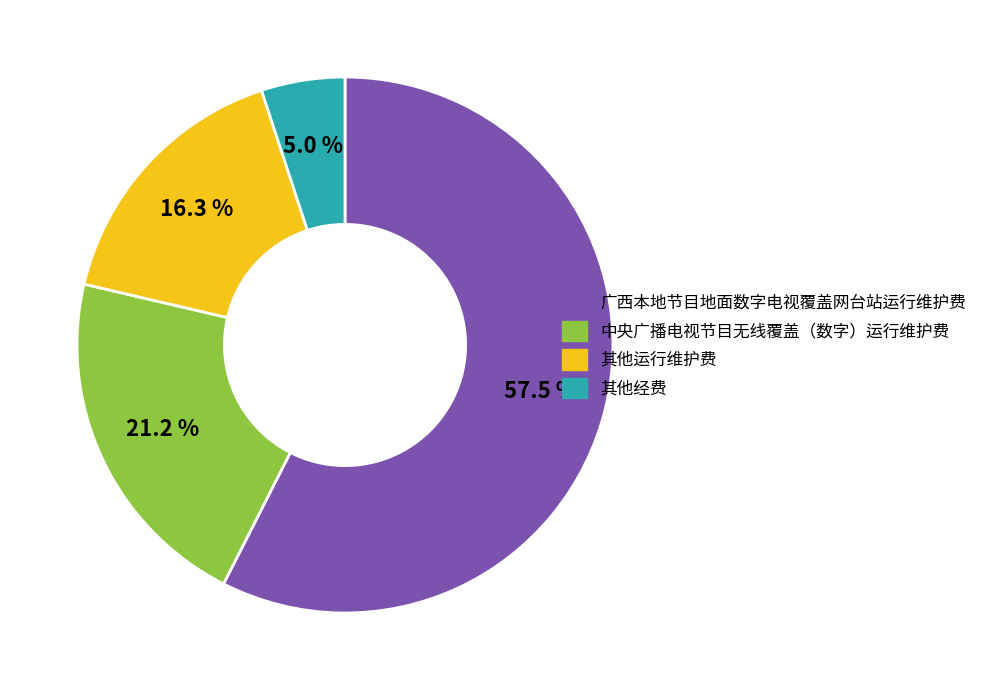

What is the total percentage of 广西本地节目地面数字电视覆盖网台站运行维护费 and 其他运行维护费?

73.8%